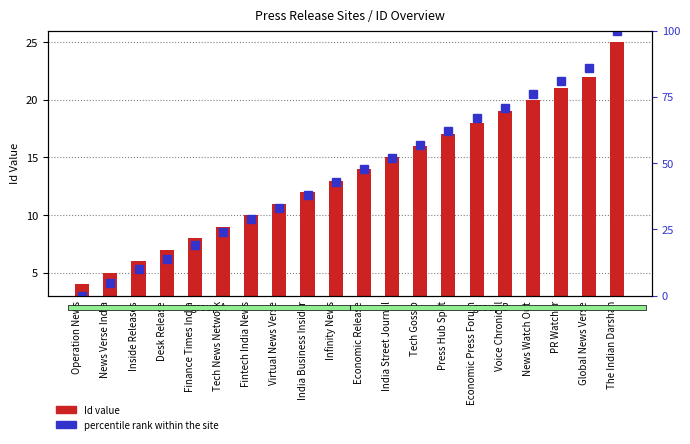

What is the change in value from India Street Journal to Global News Verse?

+7